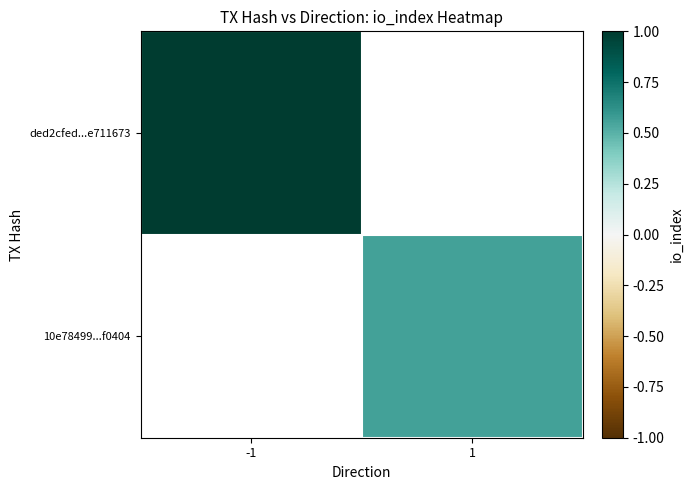

At -1, list the series in order from largest to smallest.

ded2cfed...e711673, 10e78499...f0404